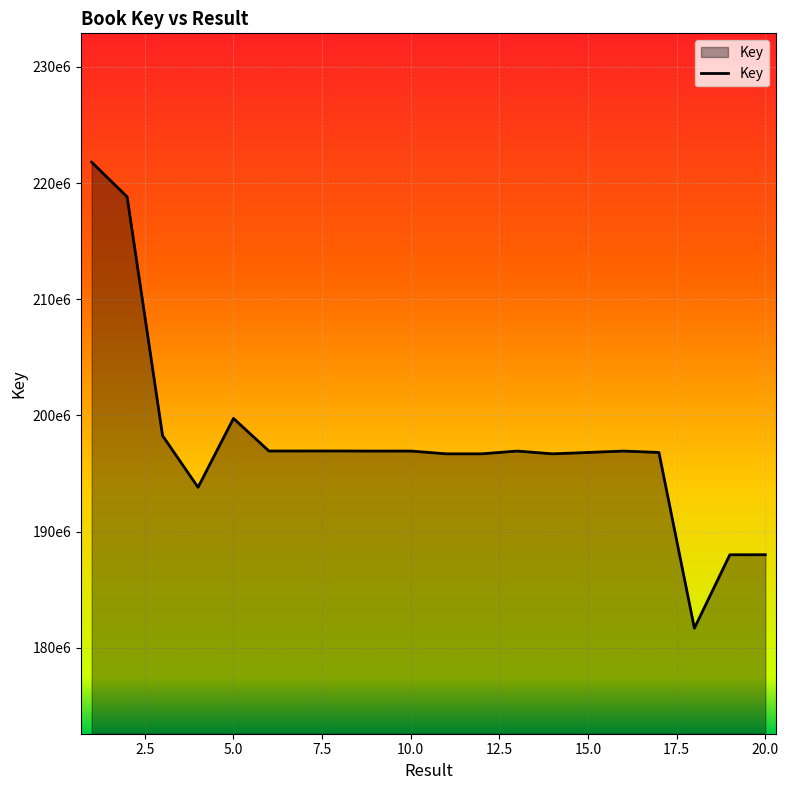

Does the chart display data point markers on the line(s)?

No